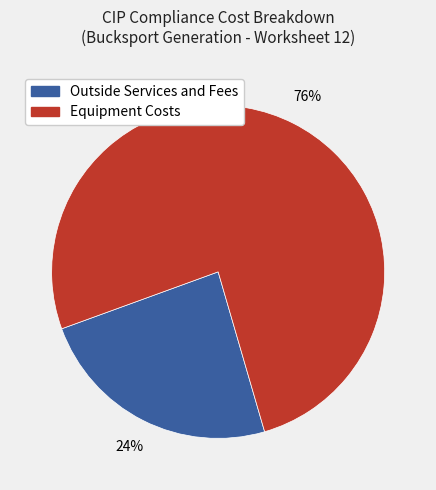

Which slice is the largest?

Equipment Costs